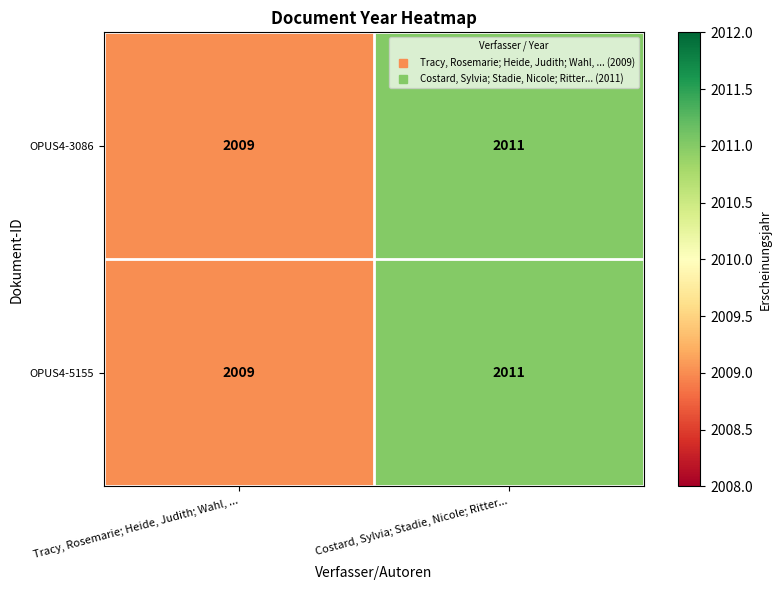

Reading left to right, what are all the values shown in this chart?

OPUS4-3086: 2009	2011
OPUS4-5155: 2009	2011